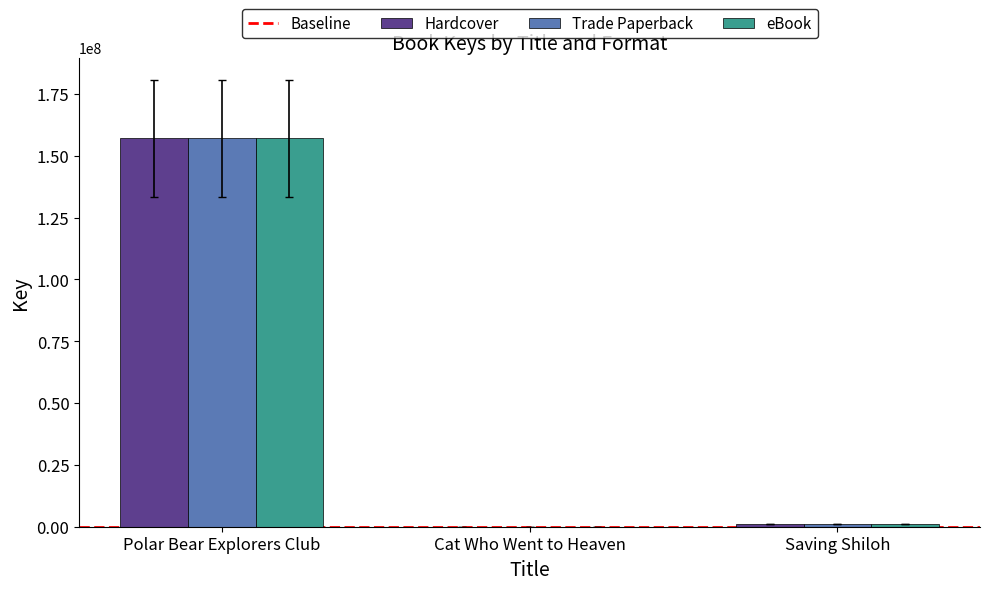

At which category is the sum across all series the highest?

Polar Bear Explorers Club